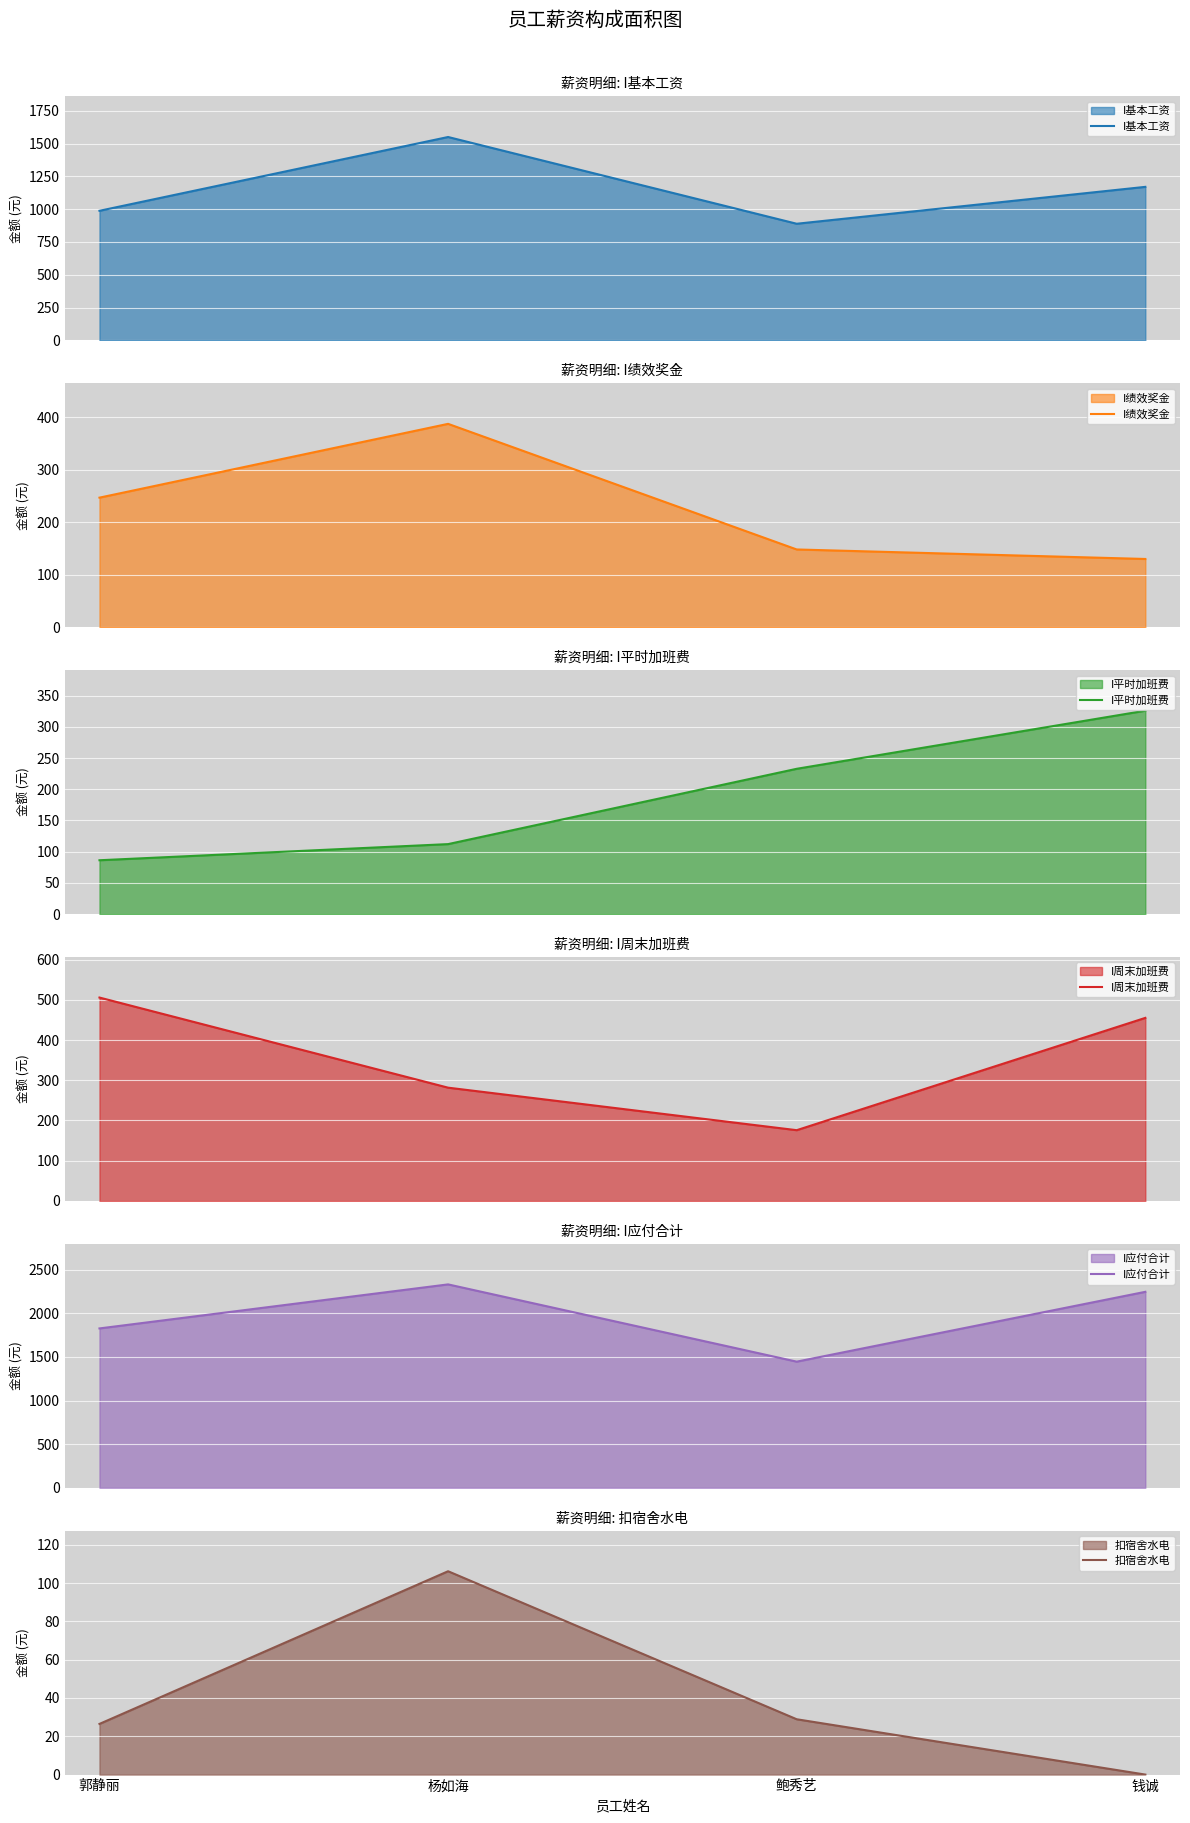

What is the total value across all series at 钱诚?

4327.1